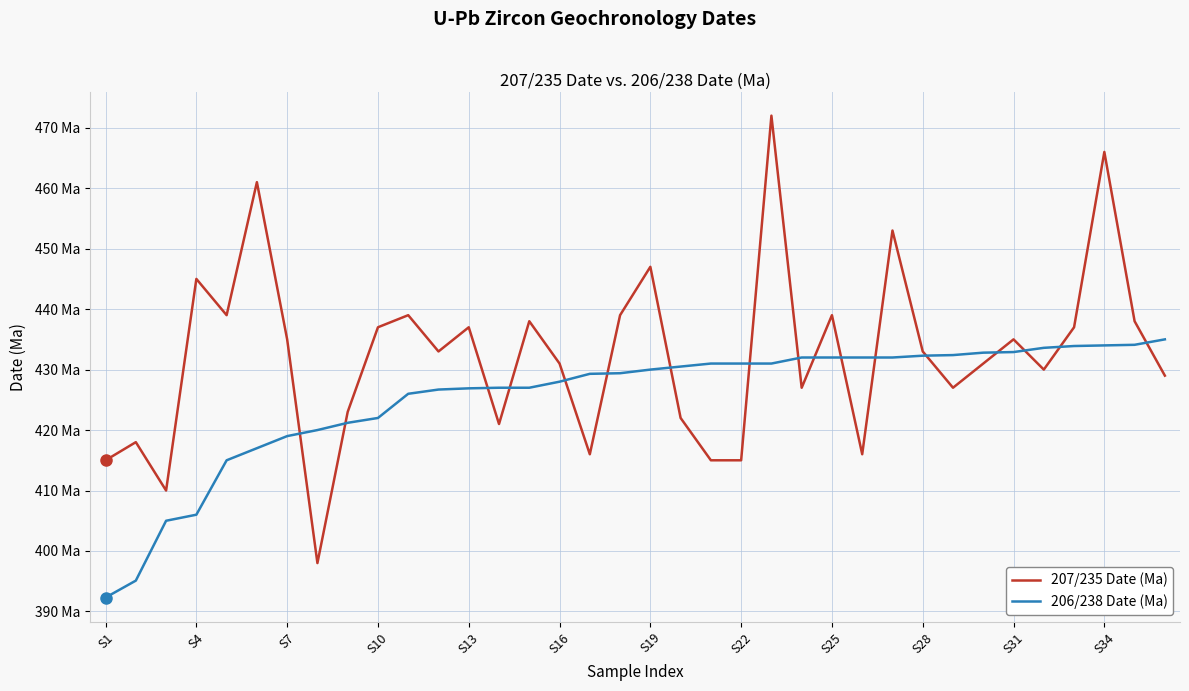

What is the difference between the maximum and minimum values in the 206/238 Date (Ma) series?

42.7